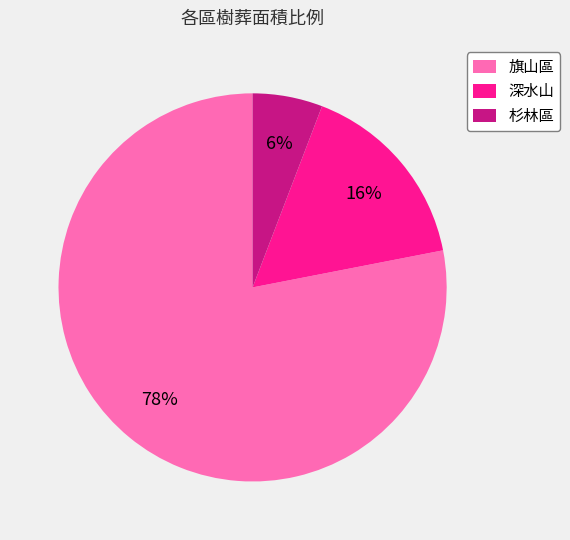

Is there any slice that represents more than half of the pie?

Yes